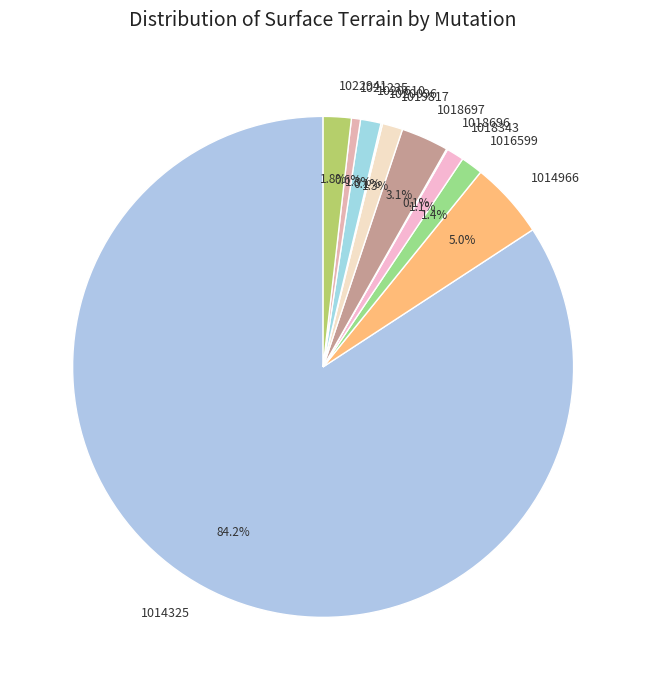

Which has a higher value, 1018343 or 1022941?

1022941